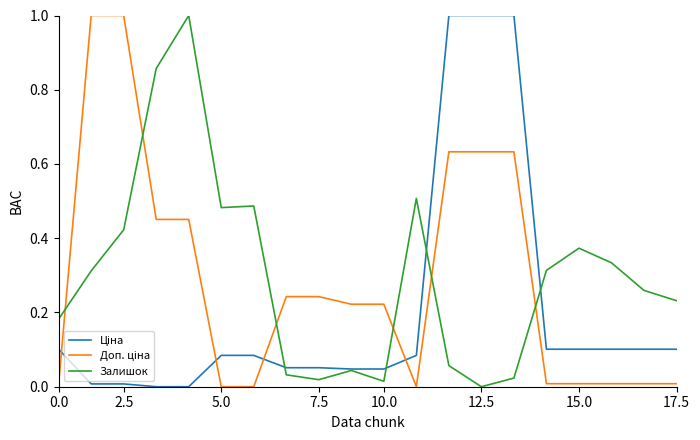

How many lines are shown in the chart?

3